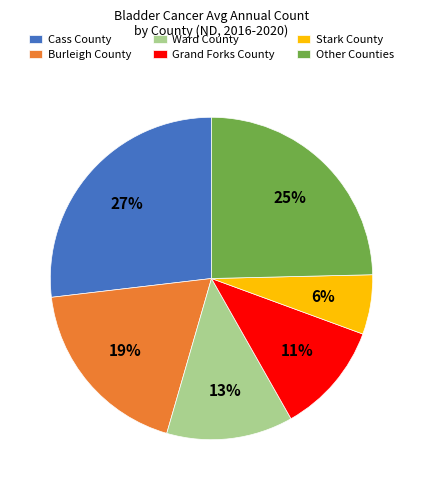

Does Stark County represent more than half of the total?

No